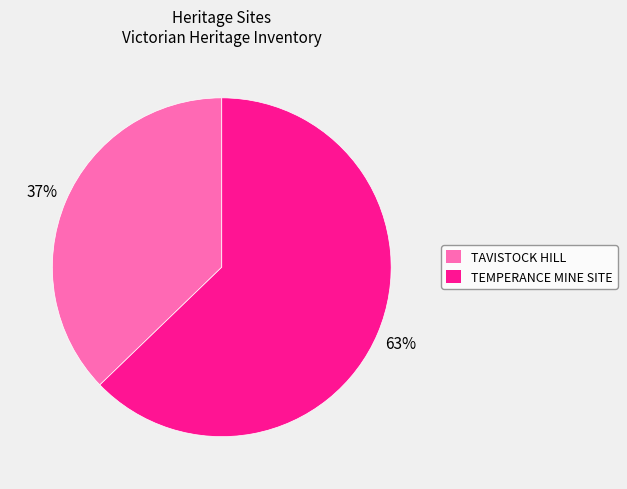

Which category has the biggest portion of the pie?

TEMPERANCE MINE SITE